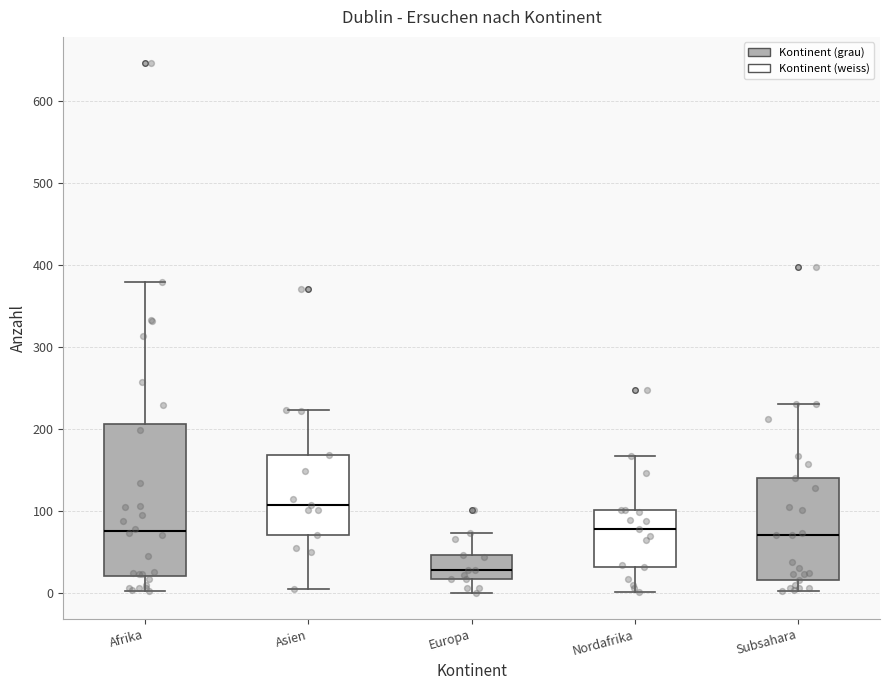

Reading left to right, read every box against the y-axis: the position of its median line, the range the box covers, and the ends of its whiskers. The values are not printed on the chart, so give them approximately, as read against the axis.

Afrika: median 80, box 20 to 210, whiskers 0 to 380
Asien: median 110, box 70 to 170, whiskers 10 to 220
Europa: median 30, box 20 to 50, whiskers 0 to 70
Nordafrika: median 80, box 30 to 100, whiskers 0 to 170
Subsahara: median 70, box 20 to 140, whiskers 0 to 230